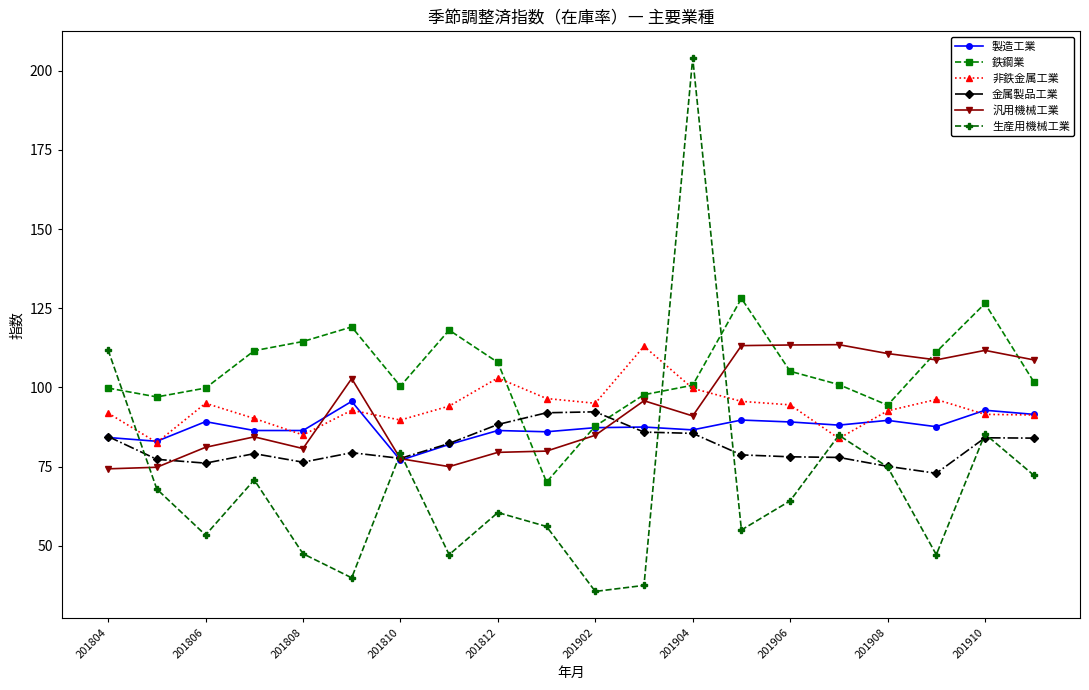

Which series has the largest total across all categories?

鉄鋼業